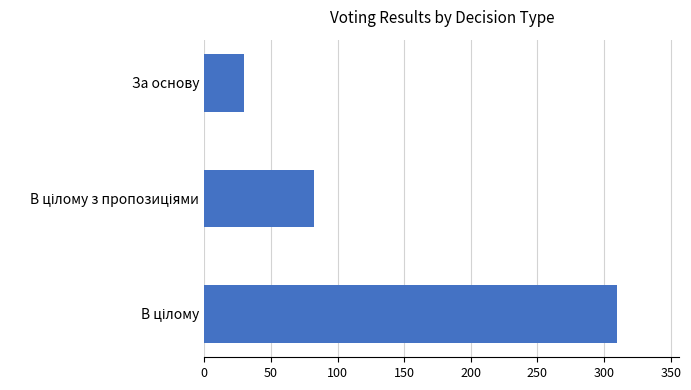

Which label corresponds to the smallest value in the chart?

За основу